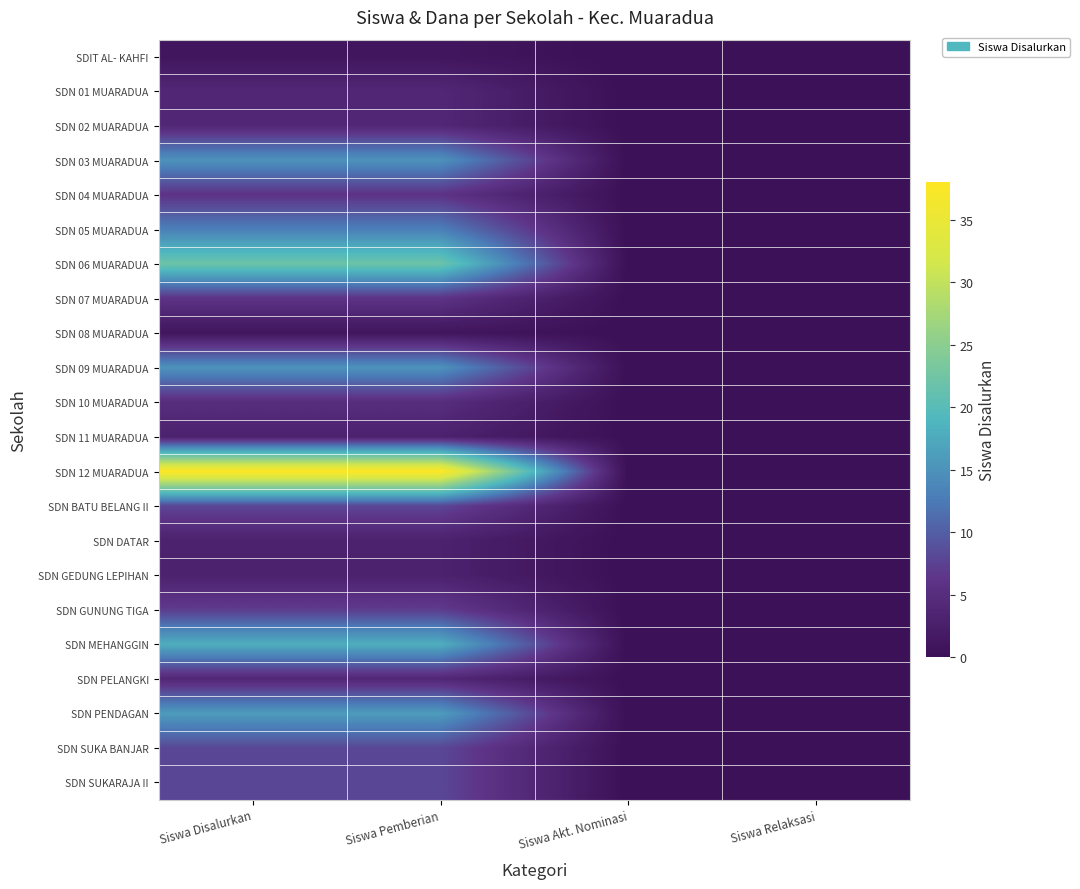

At Siswa Disalurkan, list the series in order from largest to smallest.

SDN 12 MUARADUA, SDN 06 MUARADUA, SDN MEHANGGIN, SDN PENDAGAN, SDN 03 MUARADUA, SDN 09 MUARADUA, SDN 05 MUARADUA, SDN BATU BELANG II, SDN SUKA BANJAR, SDN SUKARAJA II, SDN GUNUNG TIGA, SDN 04 MUARADUA, SDN 07 MUARADUA, SDN 10 MUARADUA, SDN 01 MUARADUA, SDN 02 MUARADUA, SDN PELANGKI, SDN 11 MUARADUA, SDN DATAR, SDN GEDUNG LEPIHAN, SDIT AL- KAHFI, SDN 08 MUARADUA